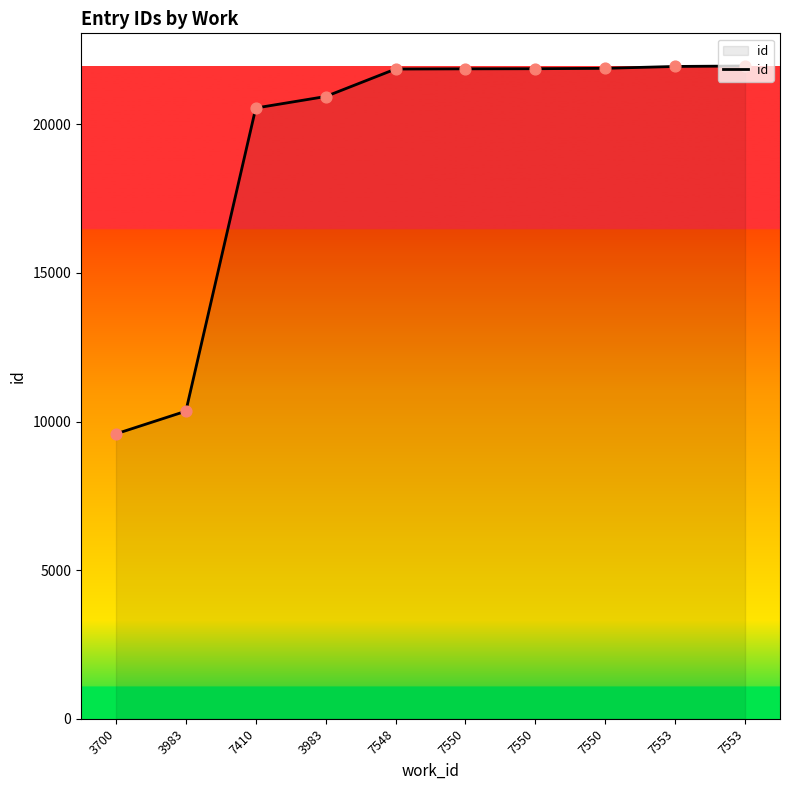

What is the change in value from 7553 to 7553?

+16